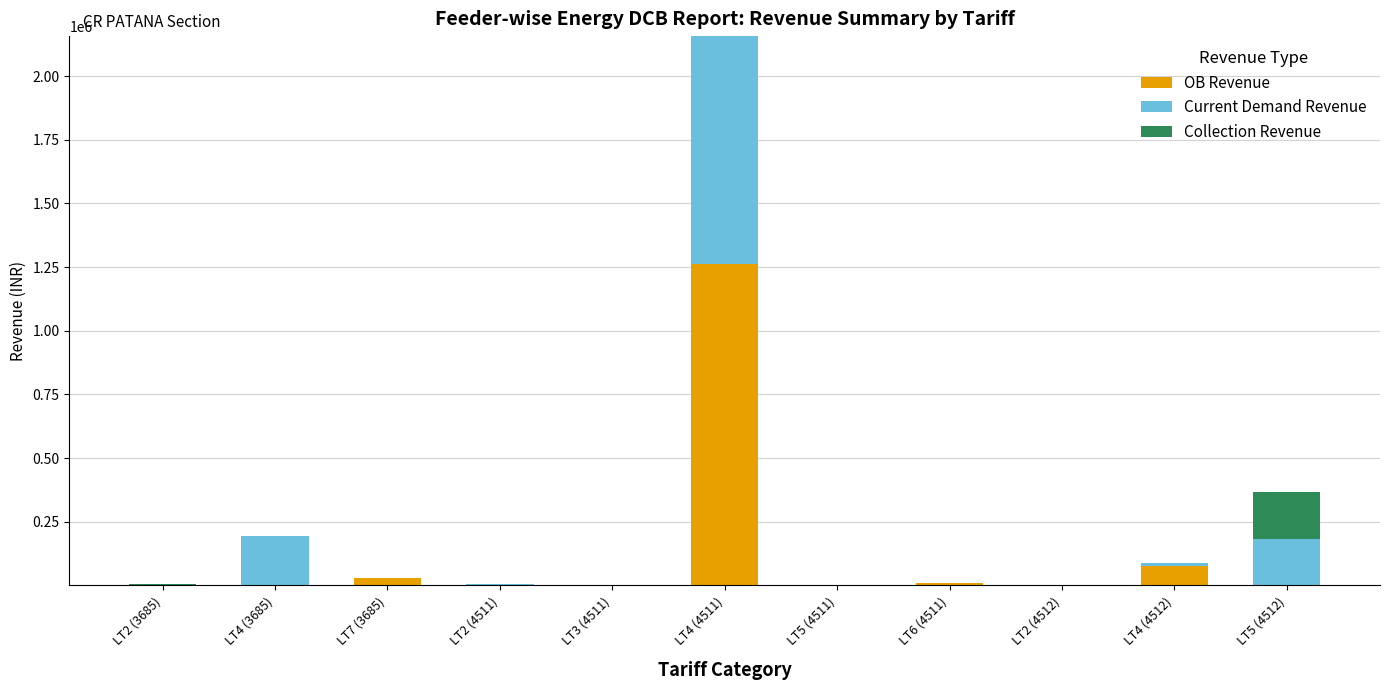

At which category is the sum across all series the highest?

LT4 (4511)